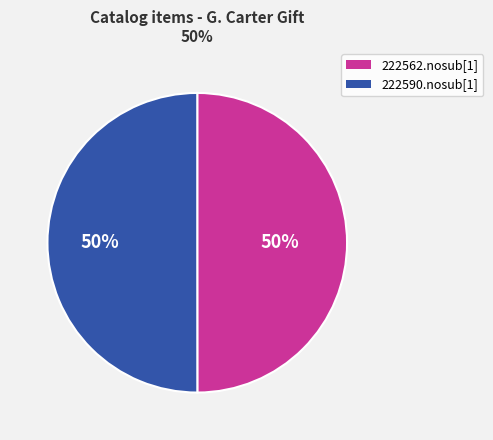

What is the ratio of the value at 222590.nosub[1] to the value at 222562.nosub[1]?

1.0